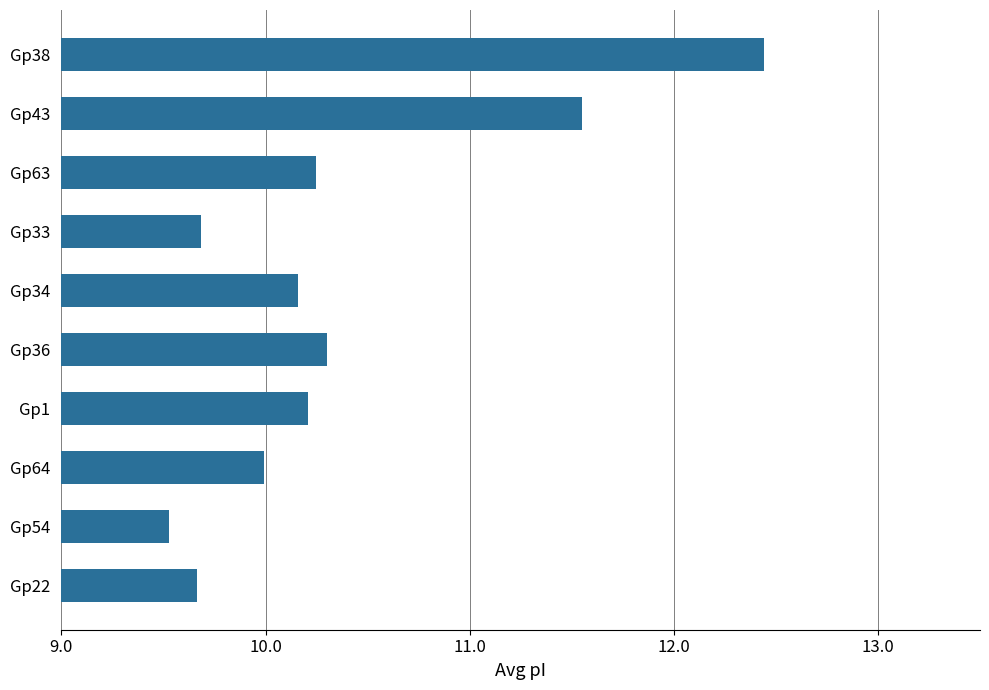

The chart shows a value of 10.3 at Gp36. True or false?

True